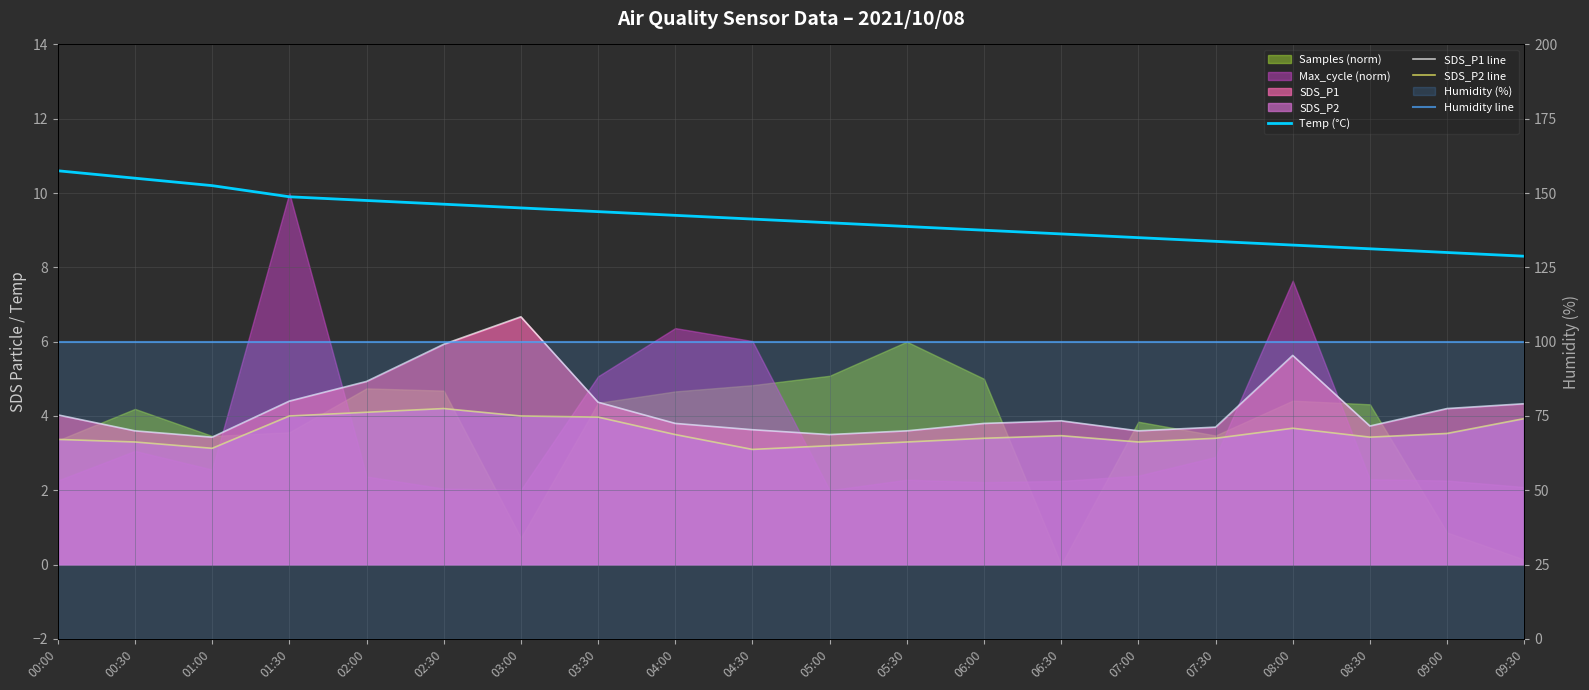

What value does the Humidity line series have at 03:30?

99.9